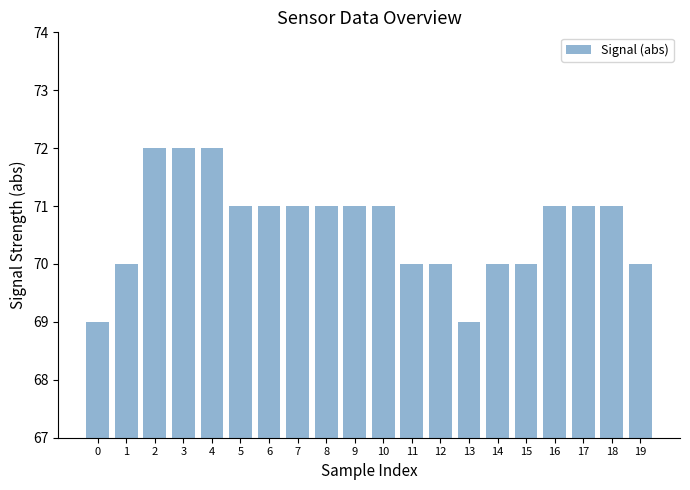

Is it true that the value at 16 is 25?

False